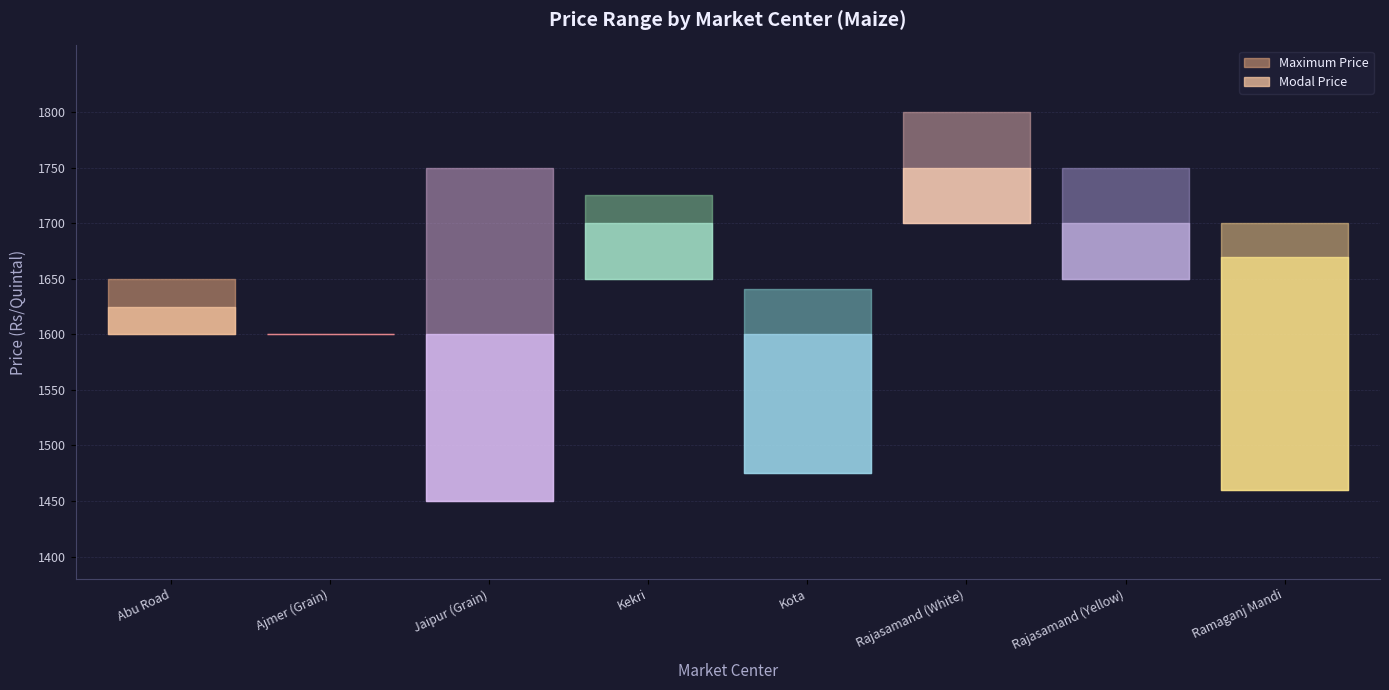

Reading left to right, what are all the values shown in this chart?

Maximum Price: Abu Road=1650	Ajmer (Grain)=1600	Jaipur (Grain)=1750	Kekri=1725	Kota=1641	Rajasamand (White)=1800	Rajasamand (Yellow)=1750	Ramaganj Mandi=1700
Modal Price: Abu Road=1625	Ajmer (Grain)=1600	Jaipur (Grain)=1600	Kekri=1700	Kota=1600	Rajasamand (White)=1750	Rajasamand (Yellow)=1700	Ramaganj Mandi=1670